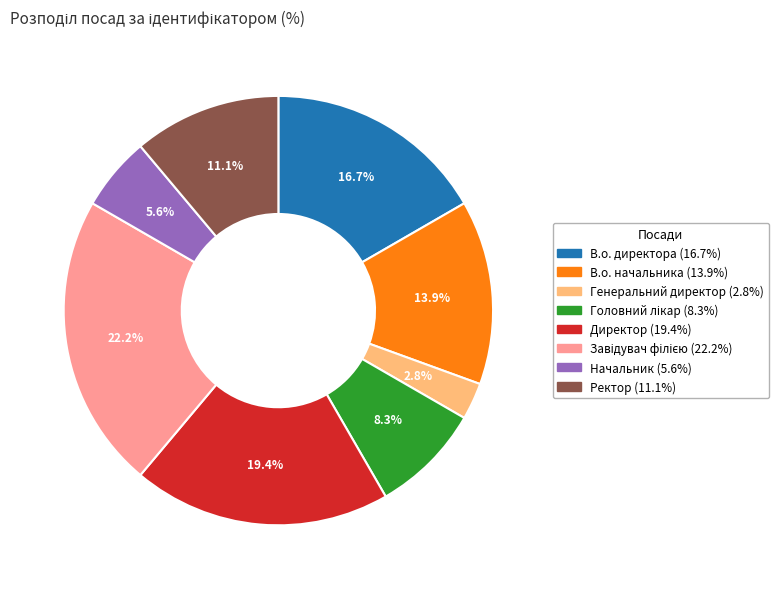

To the nearest percent, what is the combined percentage of В.о. начальника and В.о. директора?

31%